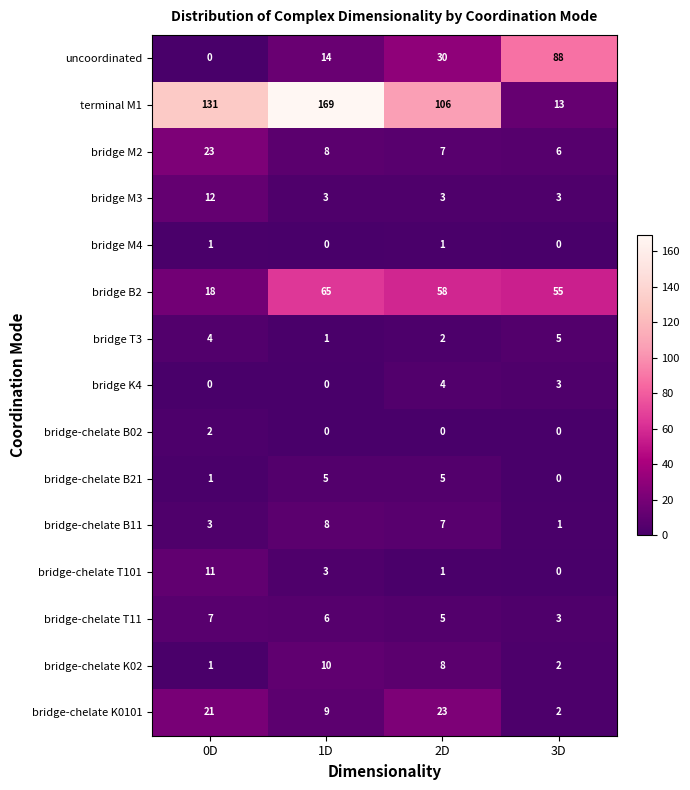

Which series has the largest range (max minus min)?

terminal M1